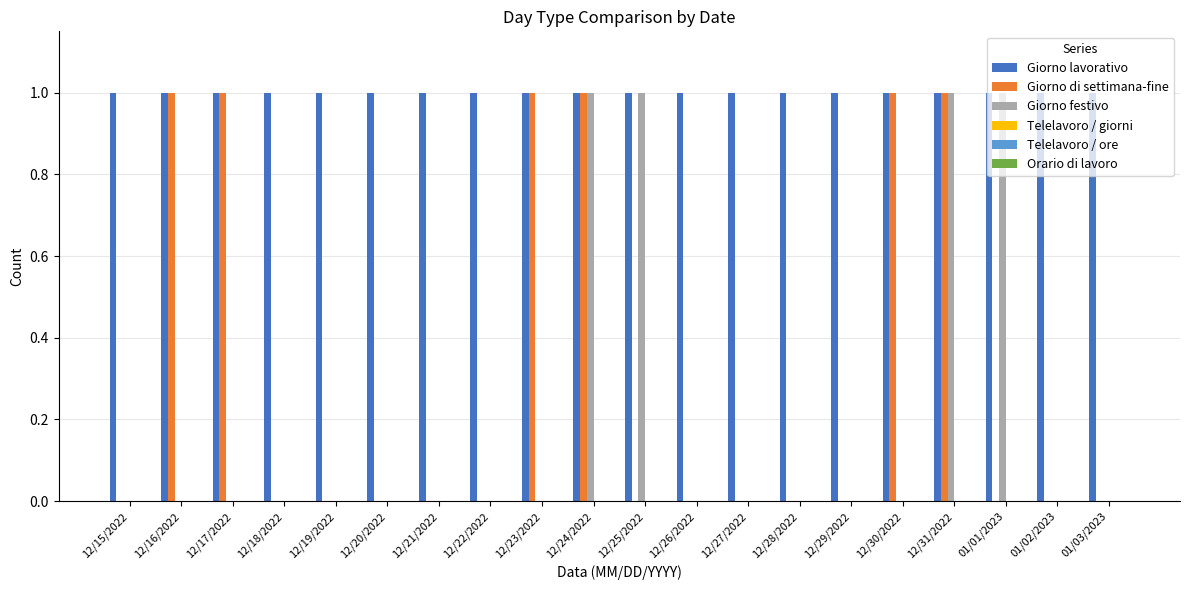

Is the value of Giorno di settimana-fine at 12/25/2022 greater than the value of Giorno lavorativo at 12/18/2022?

No